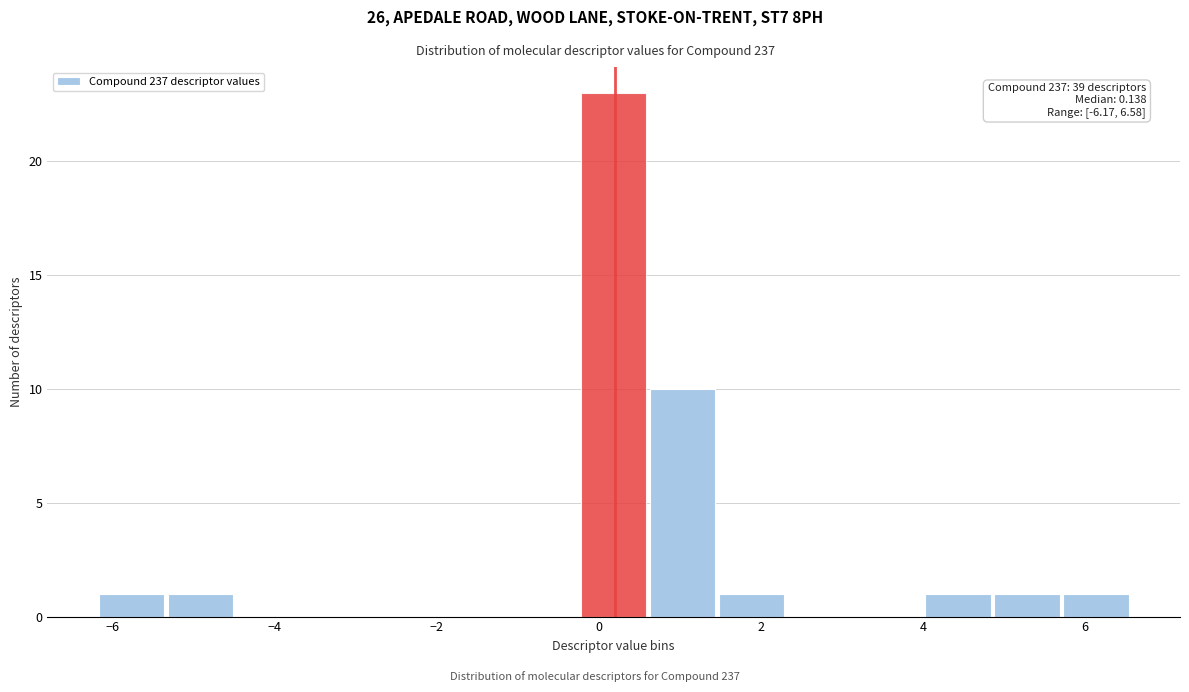

Which range on the x-axis has the tallest bar?

-0.2 to 0.6